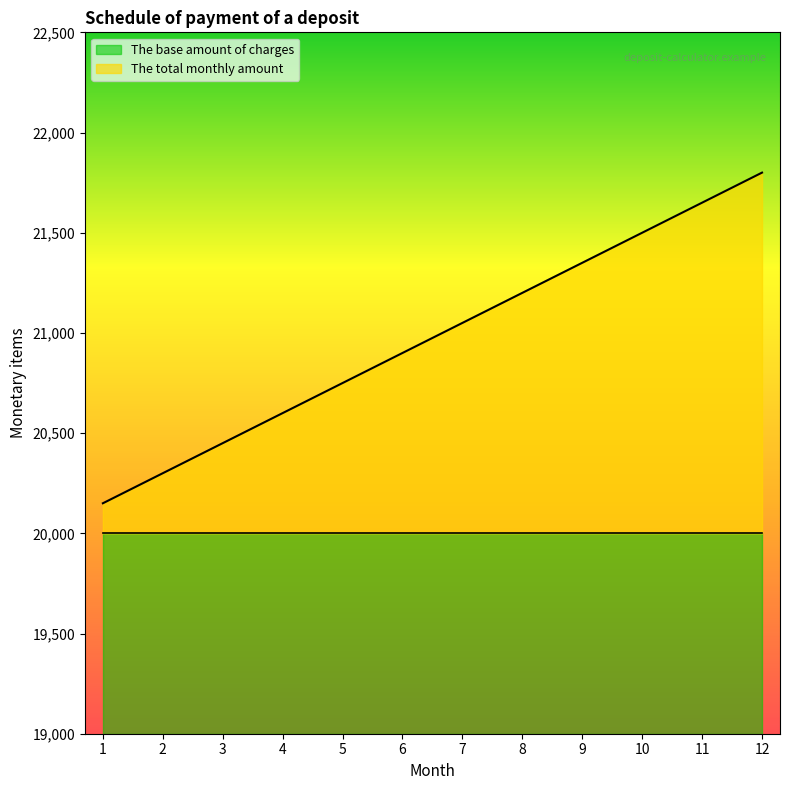

Between 8 and 1, which is larger?

8